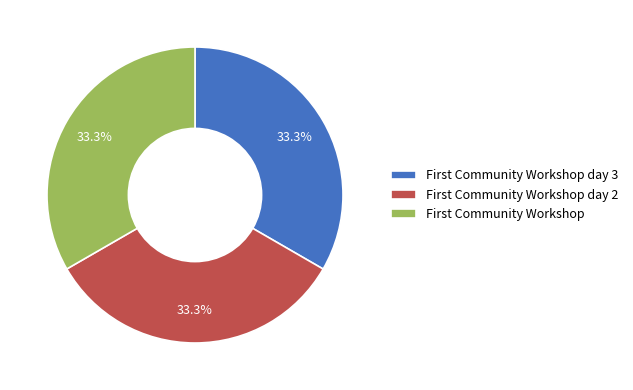

Is there any slice that represents more than half of the pie?

No